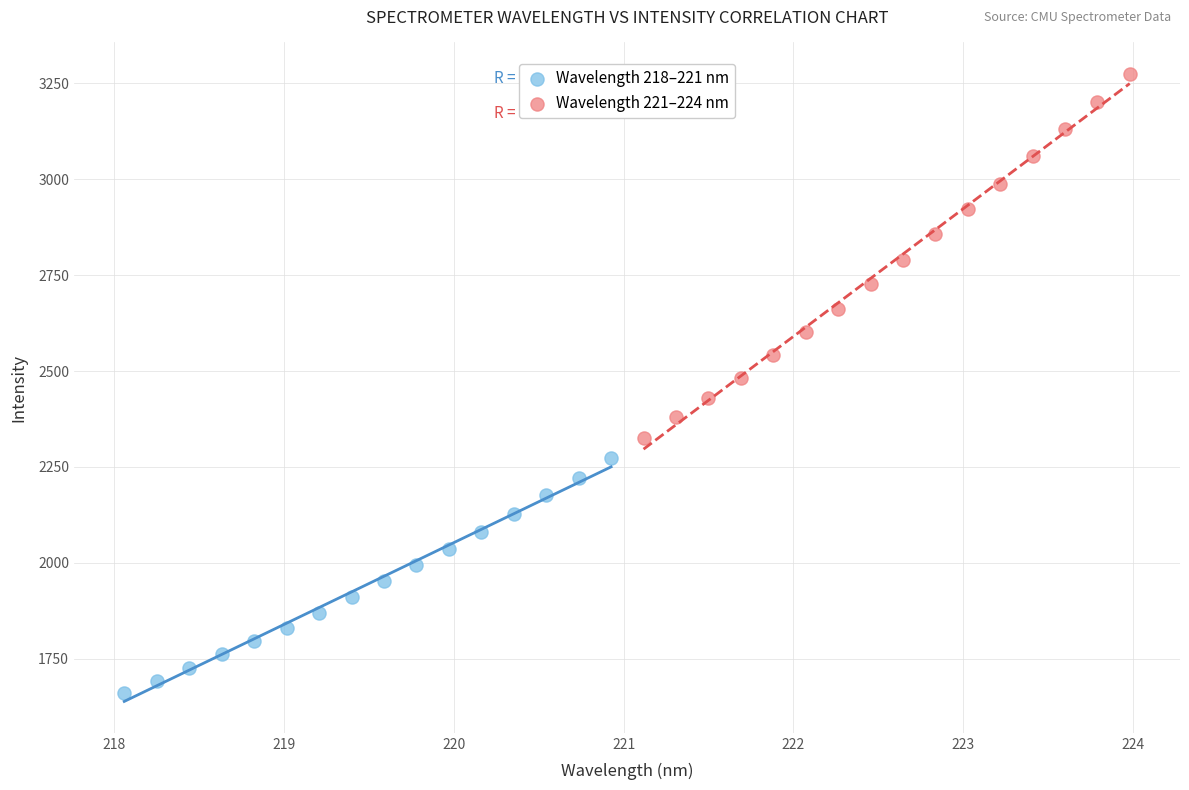

Which series has the largest Y range (max minus min)?

Wavelength 221–224 nm